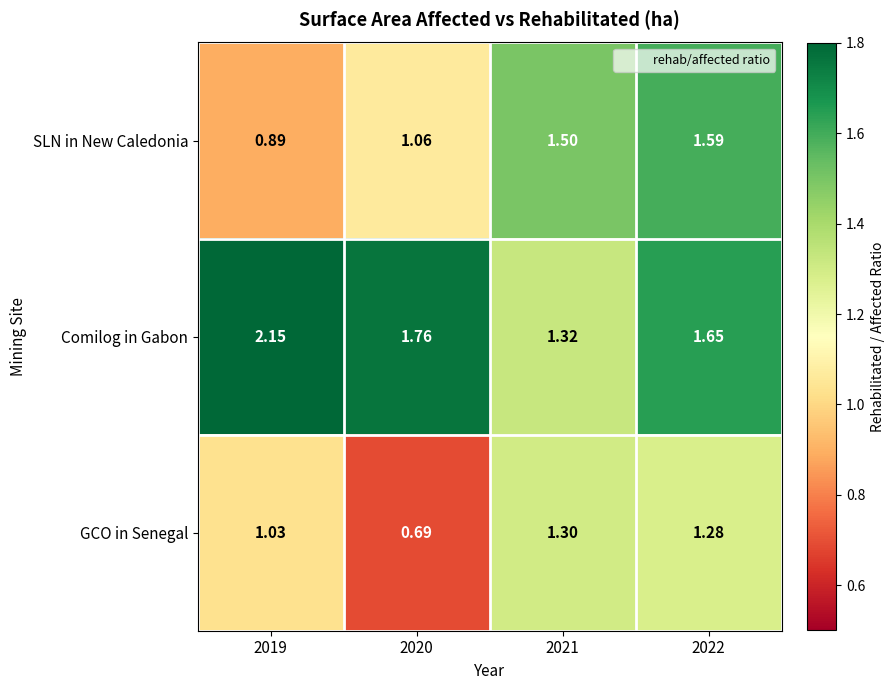

At 2021, list the series in order from smallest to largest.

GCO in Senegal, Comilog in Gabon, SLN in New Caledonia